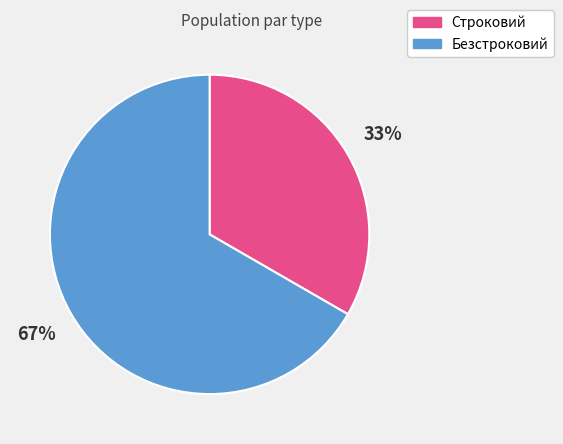

Count the number of slices in the pie.

2